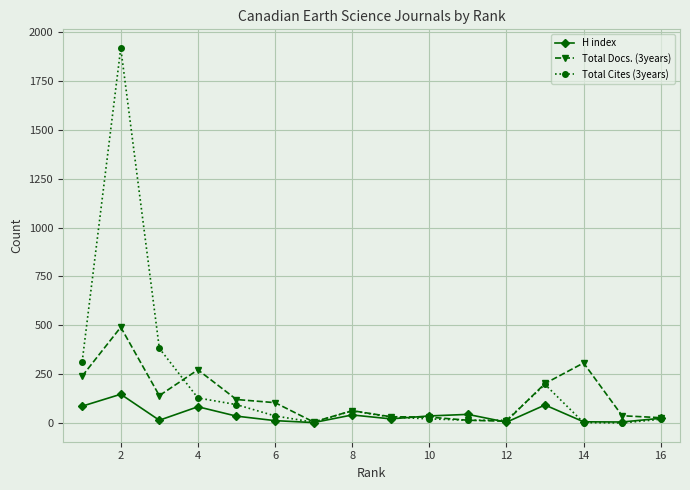

List the series in order of their peak value, highest first.

Total Cites (3years), Total Docs. (3years), H index